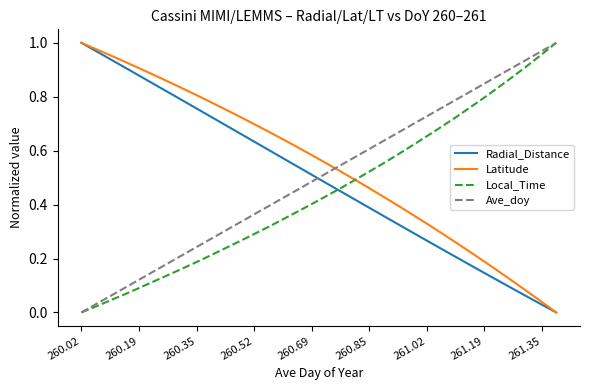

True or false: Radial_Distance and Ave_doy cross at least once.

True